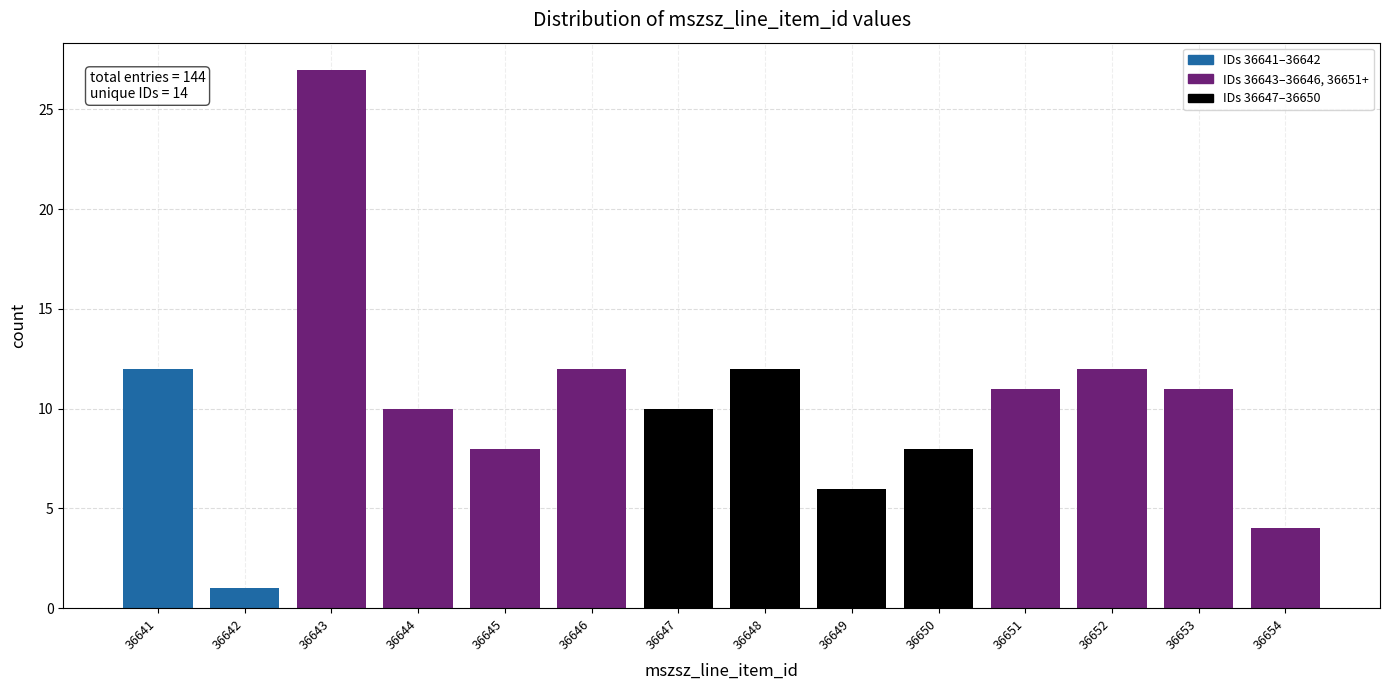

Reading right to left, extract all data points from this chart.

36654=4	36653=11	36652=12	36651=11	36650=8	36649=6	36648=12	36647=10	36646=12	36645=8	36644=10	36643=27	36642=1	36641=12